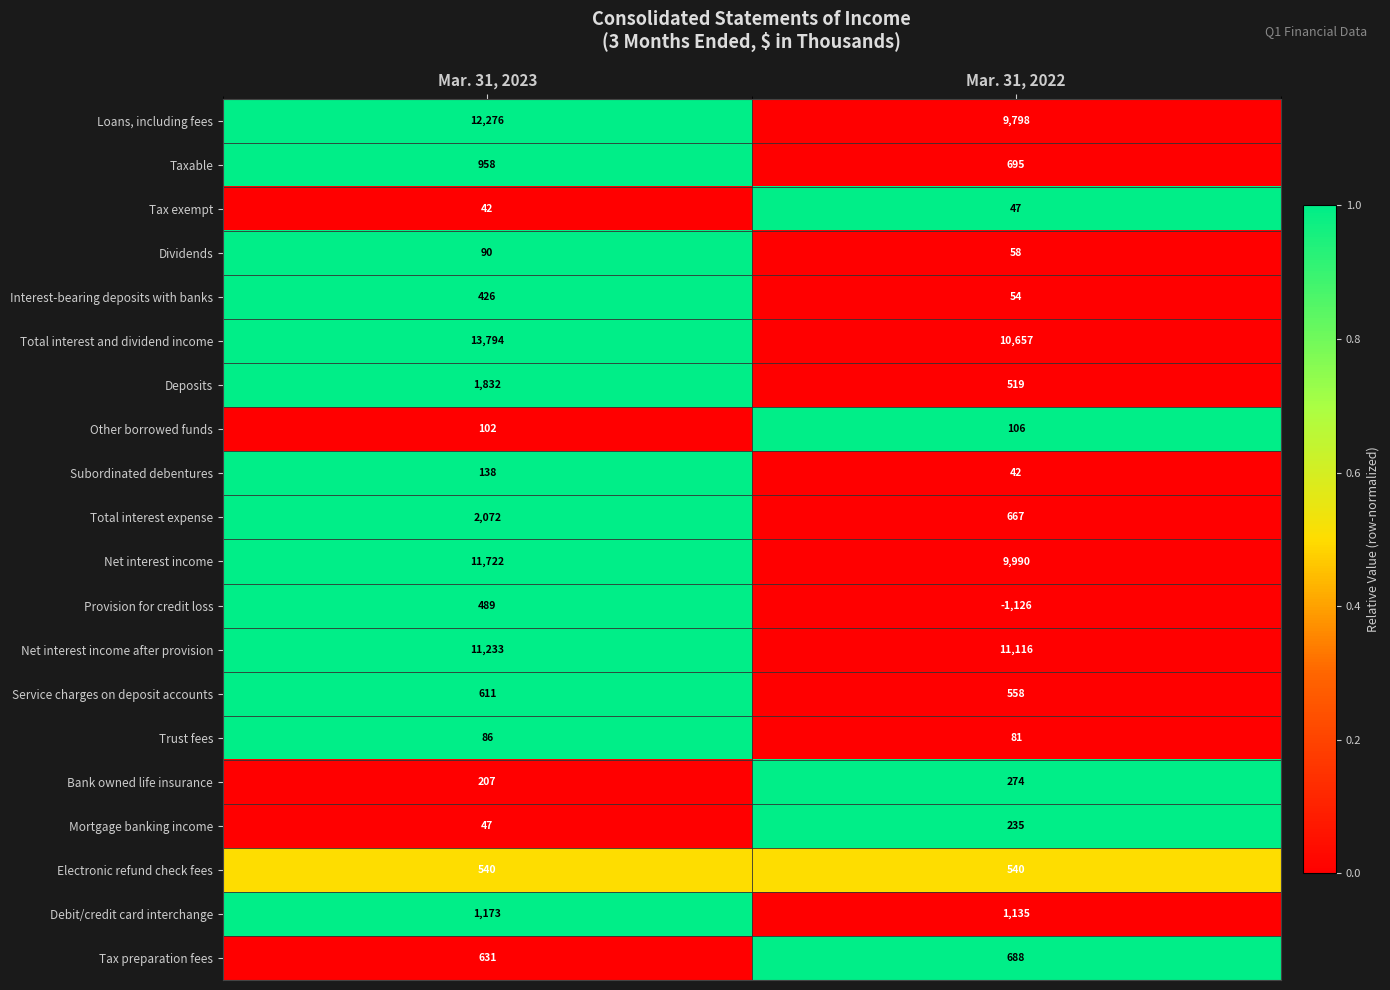

What is the difference between the highest and lowest values at Mar. 31, 2022?

12242